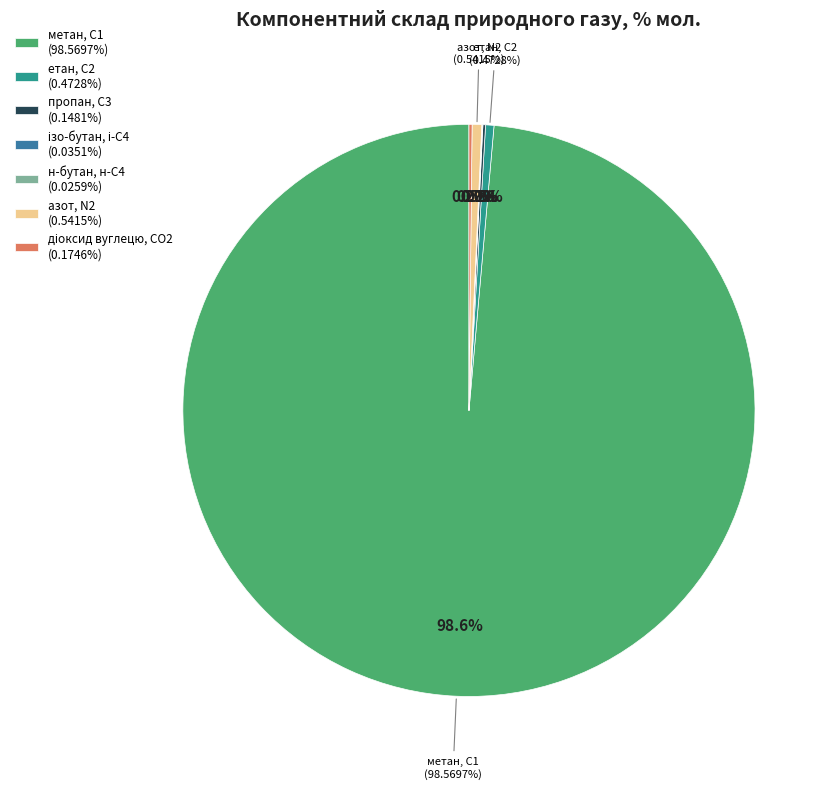

What is the change in value from метан, С1 to етан, С2?

-98.1